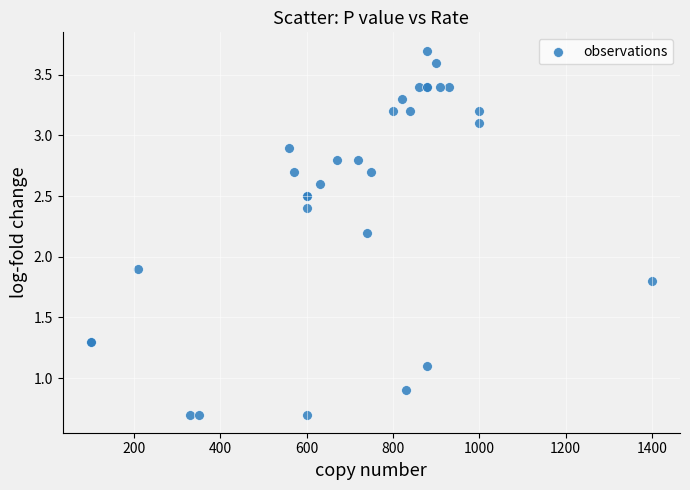

What Y value in the scatter plot is closest to 2?

1.9